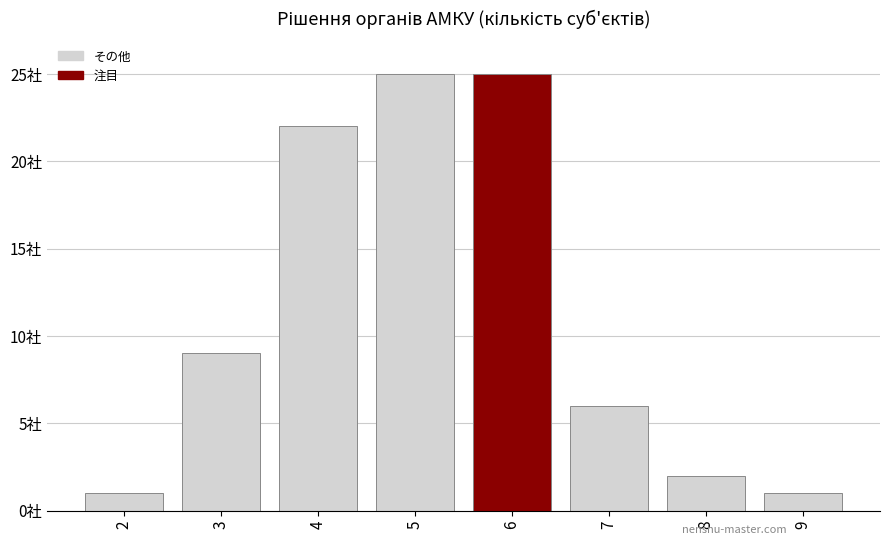

What is the value of the 注目 bar at the 5th from the left?

25